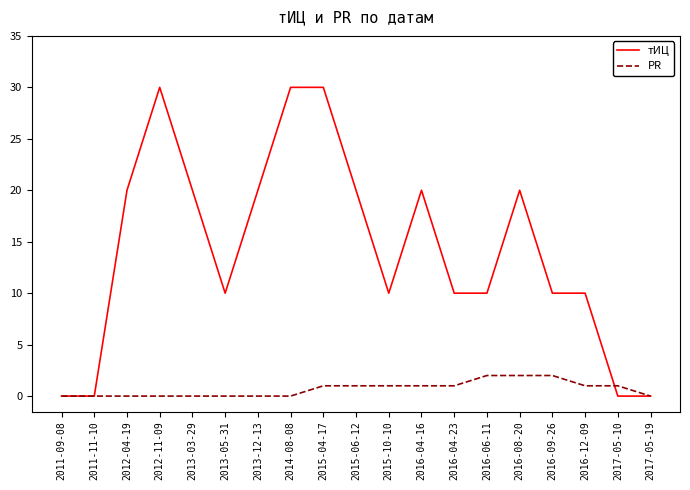

Which series has the largest range (max minus min)?

тИЦ